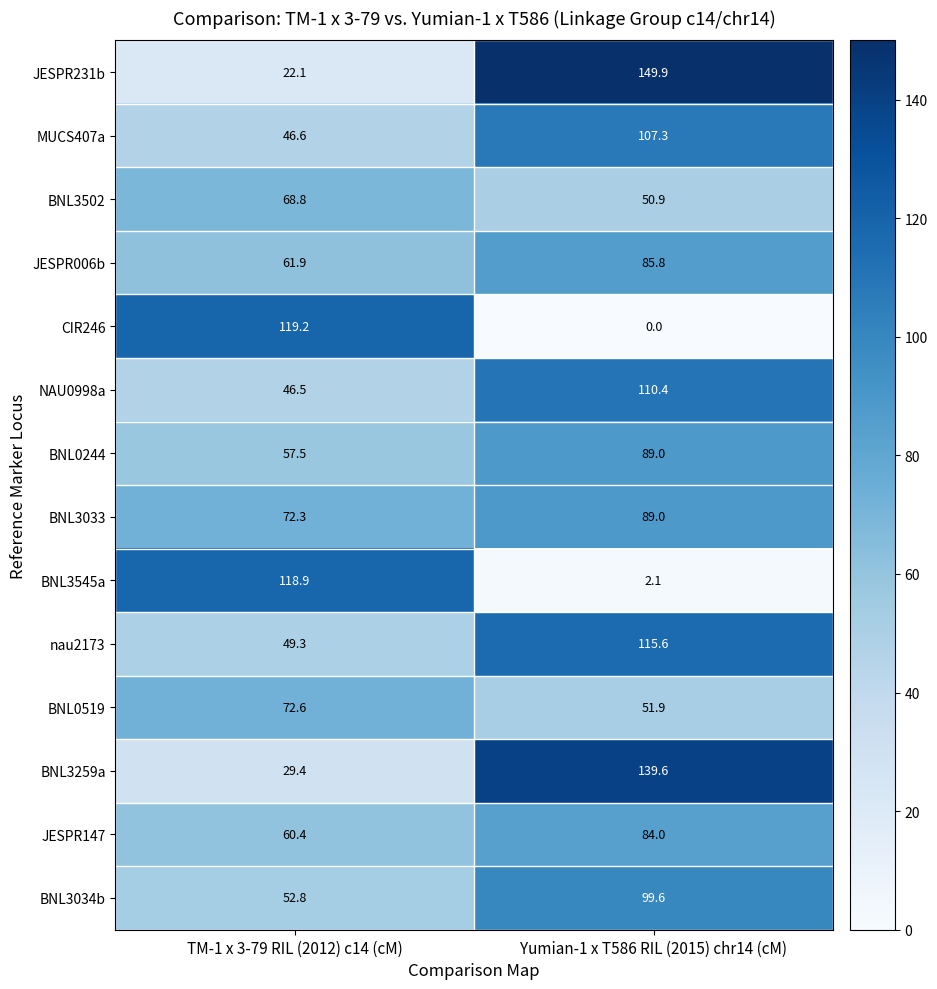

Reading left to right, what are all the values shown in this chart?

JESPR231b: 22.1	149.9
MUCS407a: 46.6	107.3
BNL3502: 68.8	50.9
JESPR006b: 61.9	85.8
CIR246: 119.2	0.0
NAU0998a: 46.5	110.4
BNL0244: 57.5	89.0
BNL3033: 72.3	89.0
BNL3545a: 118.9	2.1
nau2173: 49.3	115.6
BNL0519: 72.6	51.9
BNL3259a: 29.4	139.6
JESPR147: 60.4	84.0
BNL3034b: 52.8	99.6